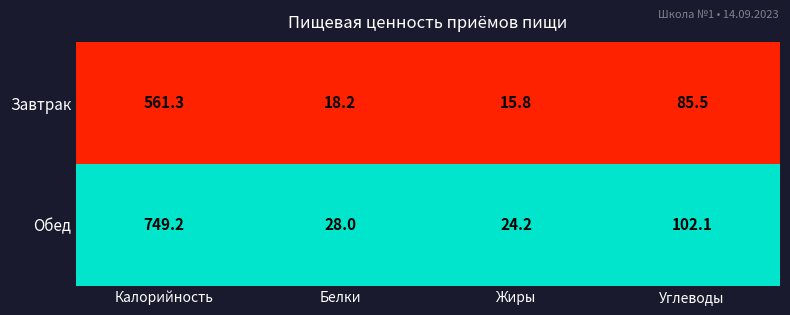

Reading left to right, transcribe all the data shown in this chart.

Завтрак: Калорийность=561.3	Белки=18.2	Жиры=15.8	Углеводы=85.5
Обед: Калорийность=749.2	Белки=28.0	Жиры=24.2	Углеводы=102.1